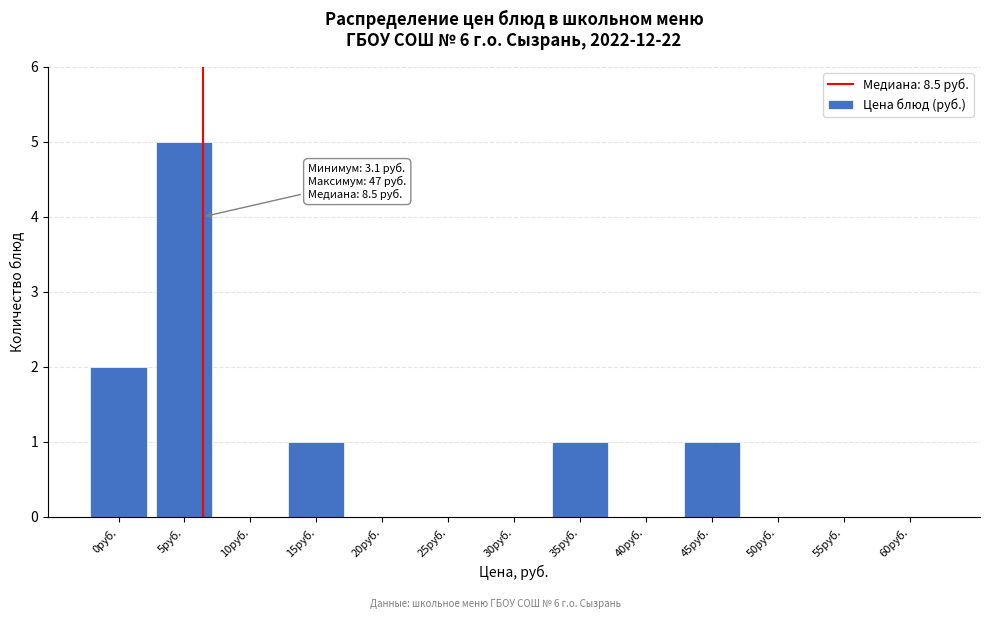

Reading left to right, list all the values displayed in this chart.

0руб.=2	5руб.=5	10руб.=0	15руб.=1	20руб.=0	25руб.=0	30руб.=0	35руб.=1	40руб.=0	45руб.=1	50руб.=0	55руб.=0	60руб.=0